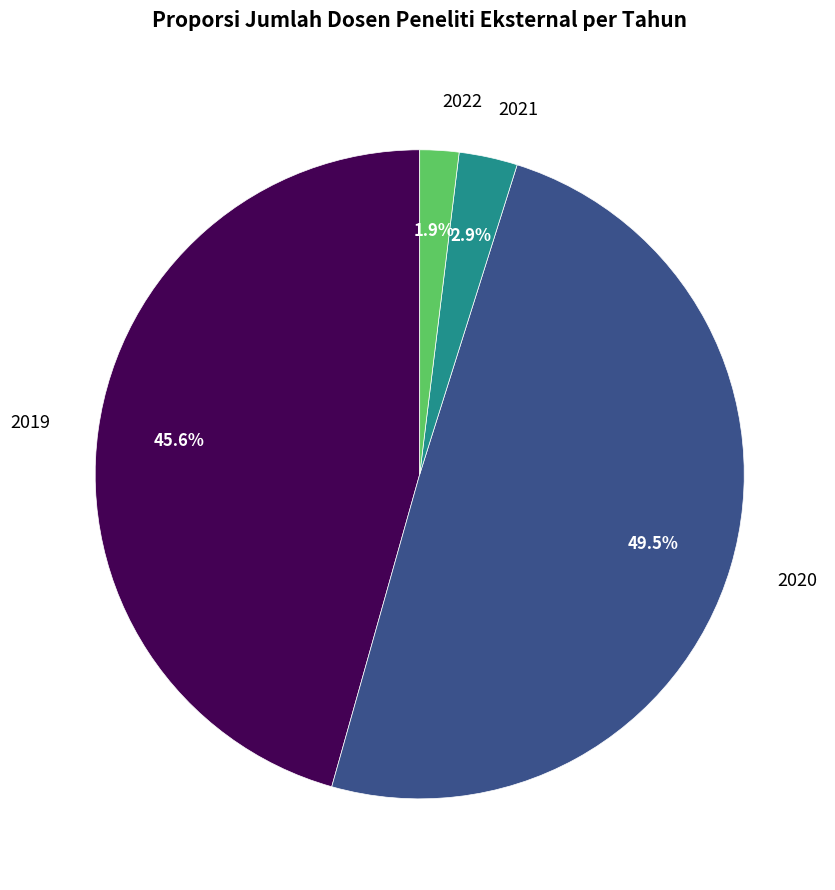

What percentage is NOT represented by 2019?

54.4%